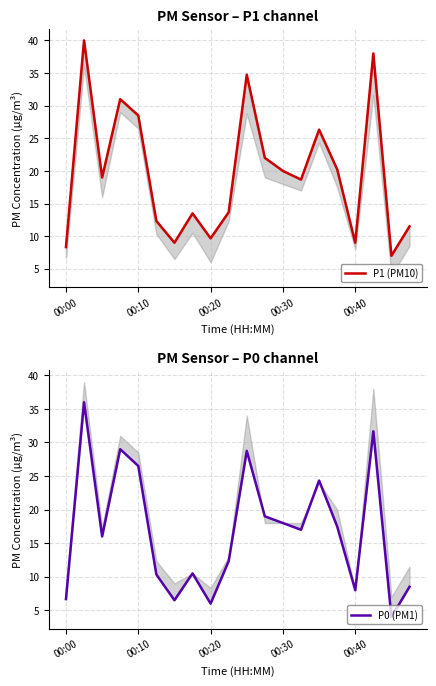

What is the average value of the P0 (PM1) series?

16.8